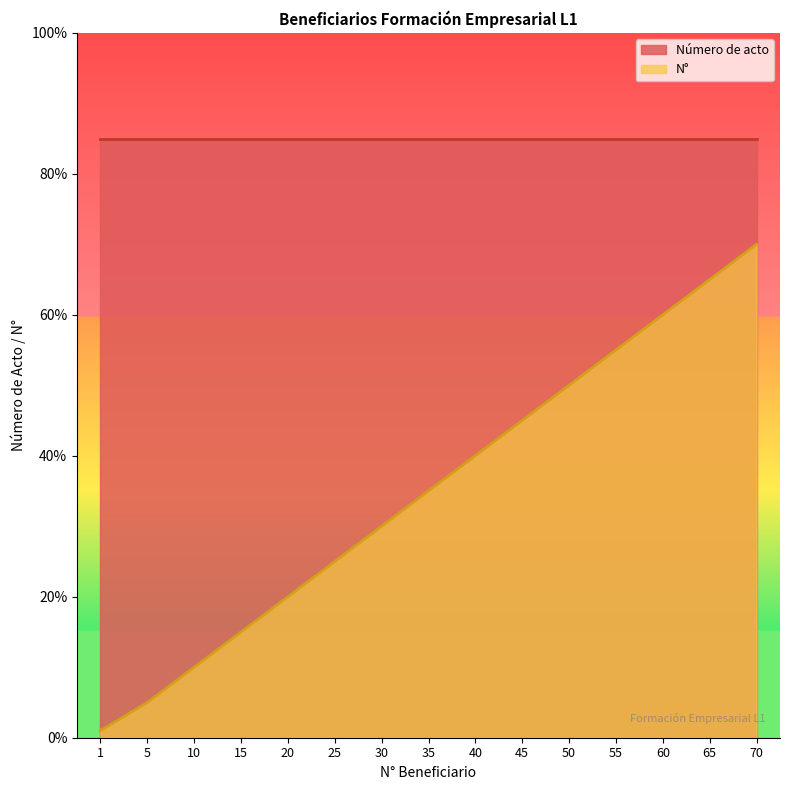

True or false: the data shows 23 at 15.

False